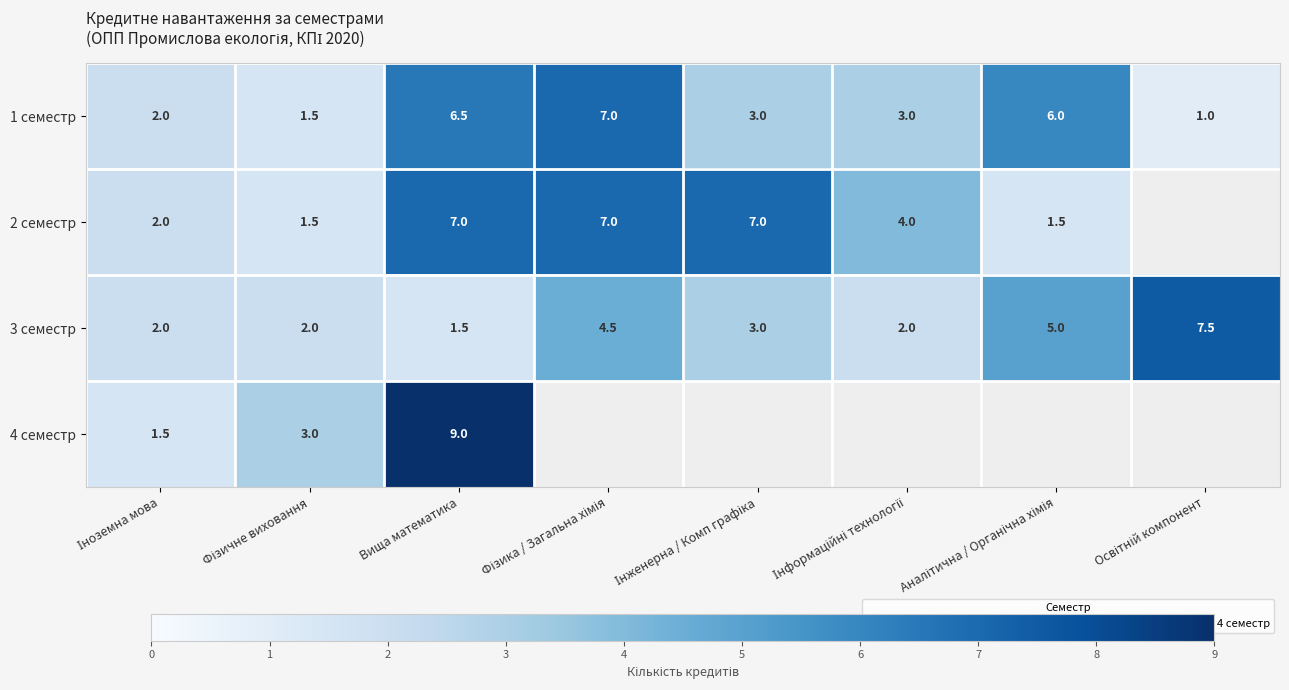

At which category does the chart reach its peak across all series?

Вища математика